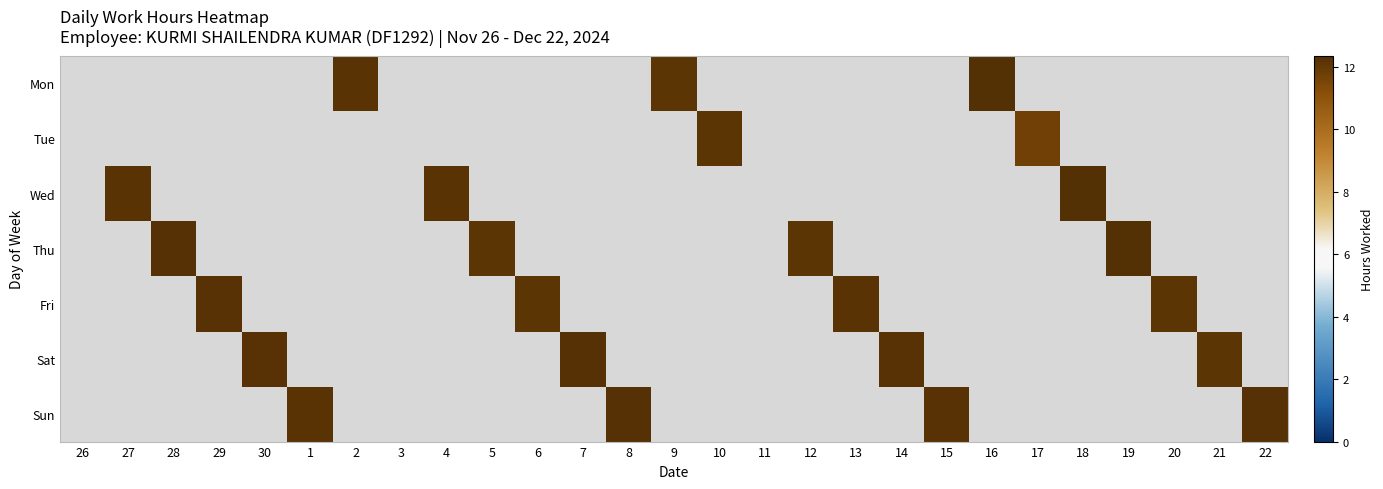

List the labels in order of Tue value, smallest first.

26, 27, 28, 29, 30, 1, 2, 3, 4, 5, 6, 7, 8, 9, 10, 11, 12, 13, 14, 15, 16, 17, 18, 19, 20, 21, 22